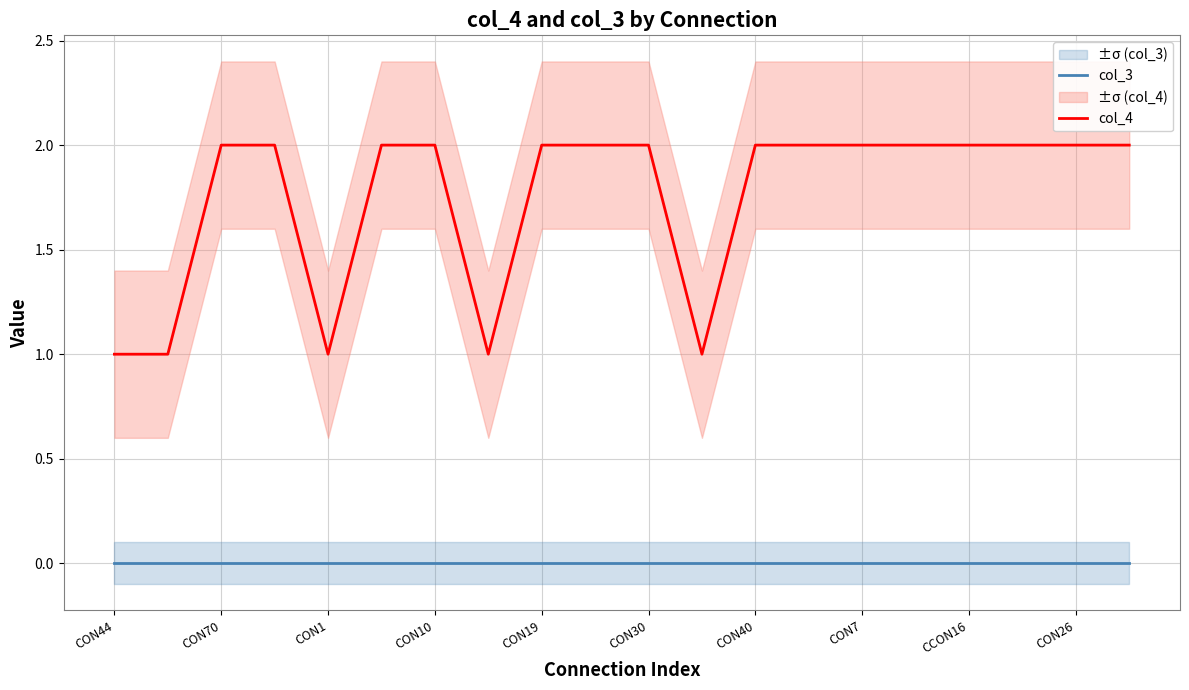

True or false: col_3 has a value of 0 at CON70.

True